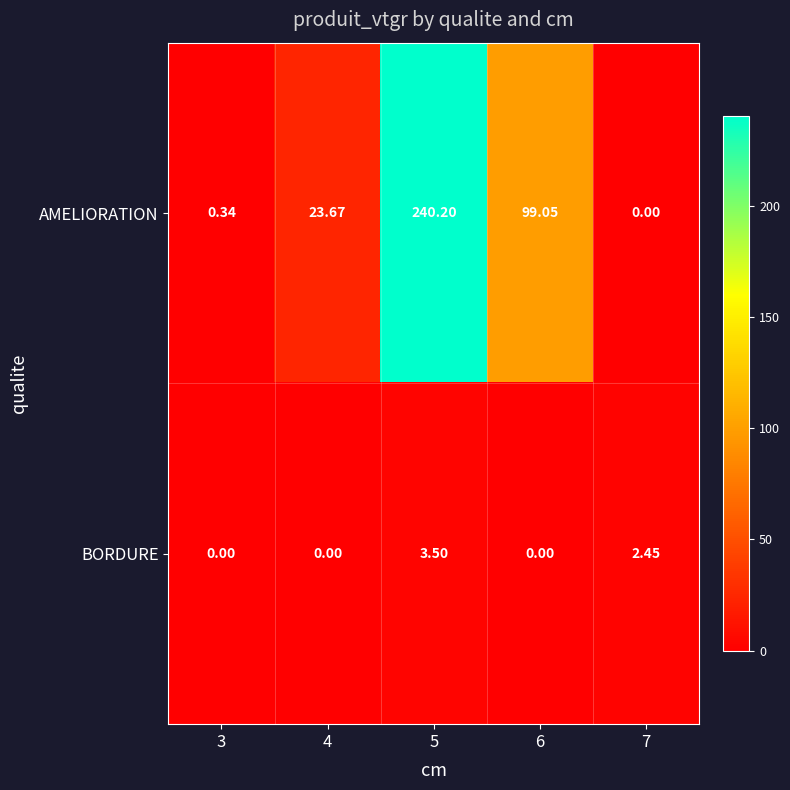

Which series has the largest range (max minus min)?

AMELIORATION